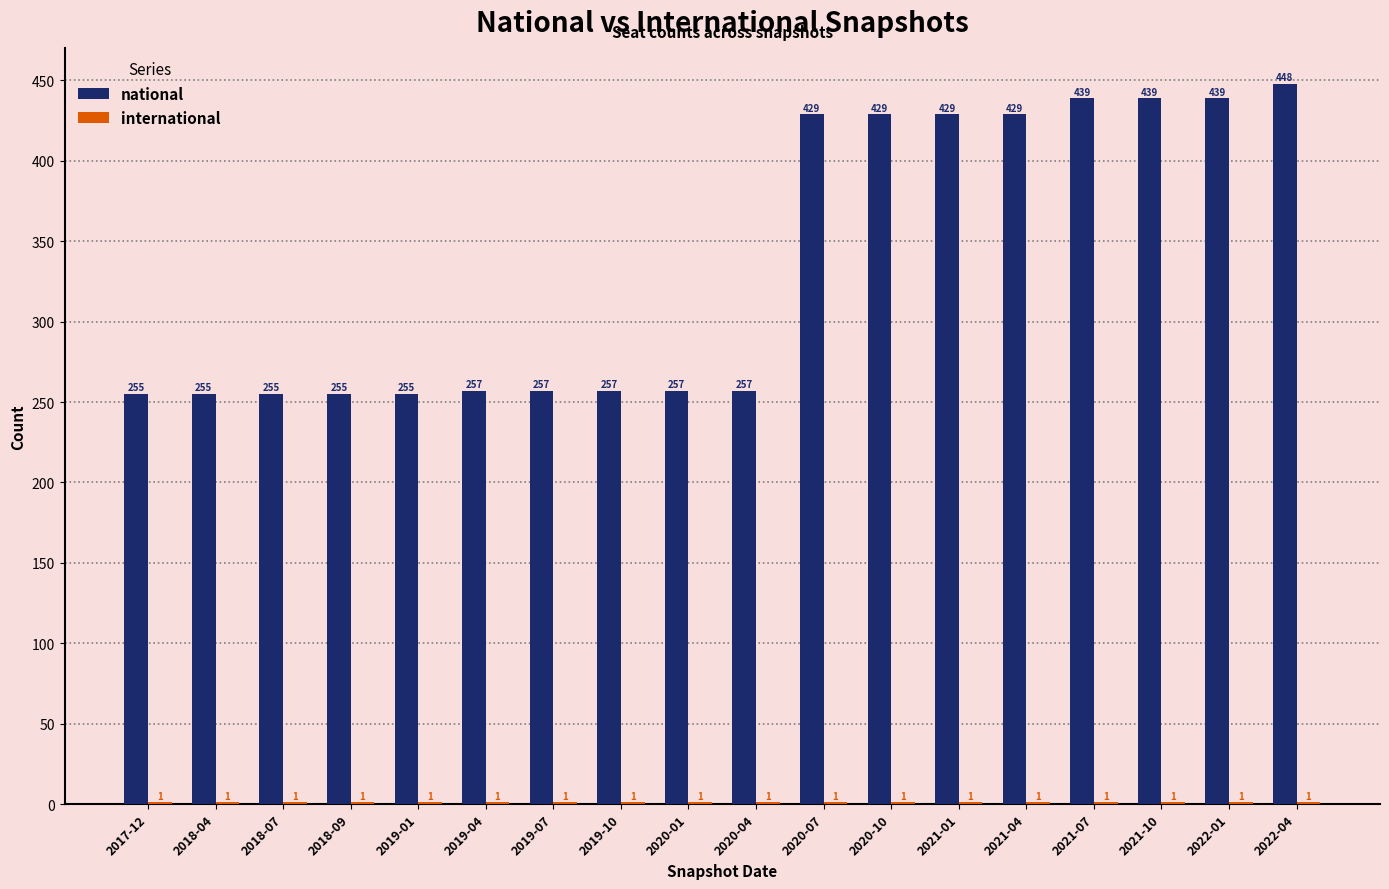

Count the number of data series in this chart.

2